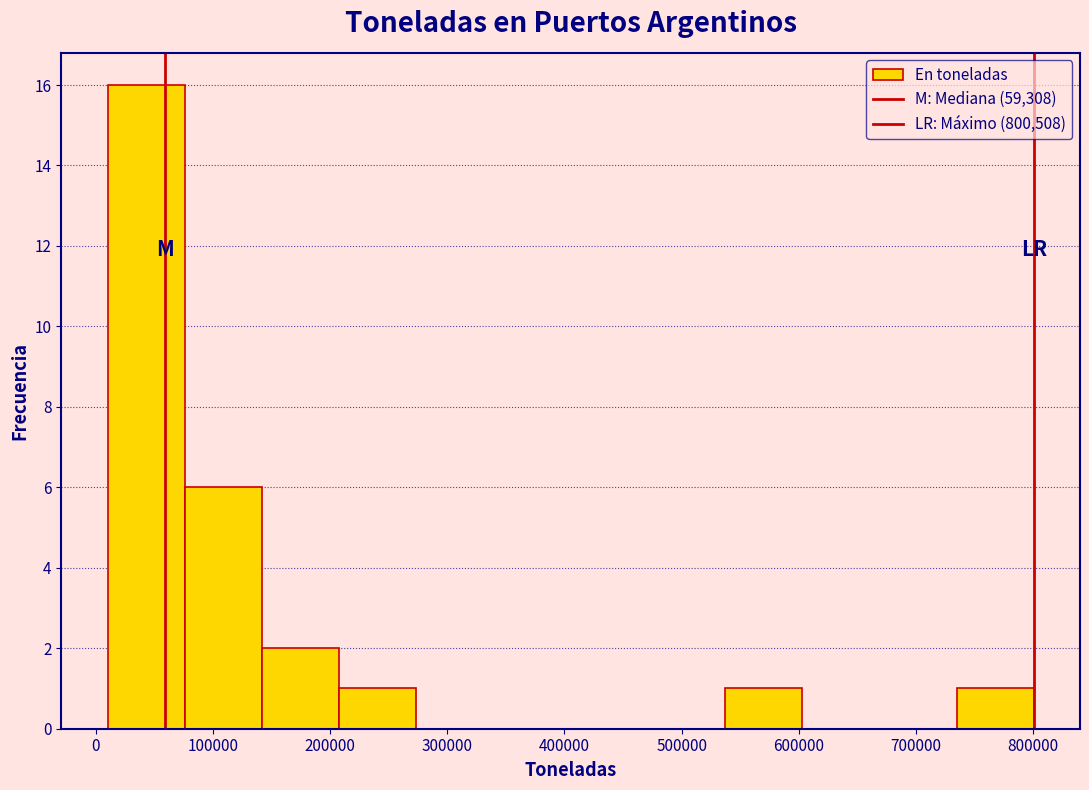

Reading left to right, transcribe this chart: for each bar, give the range it covers on the x-axis and its height. Neither the bar edges nor the heights are printed on the chart, so give them approximately, as read against the axes.

10000 to 80000: 16
80000 to 140000: 6
140000 to 210000: 2
210000 to 270000: 1
270000 to 340000: 0
340000 to 410000: 0
410000 to 470000: 0
470000 to 540000: 0
540000 to 600000: 1
600000 to 670000: 0
670000 to 730000: 0
730000 to 800000: 1